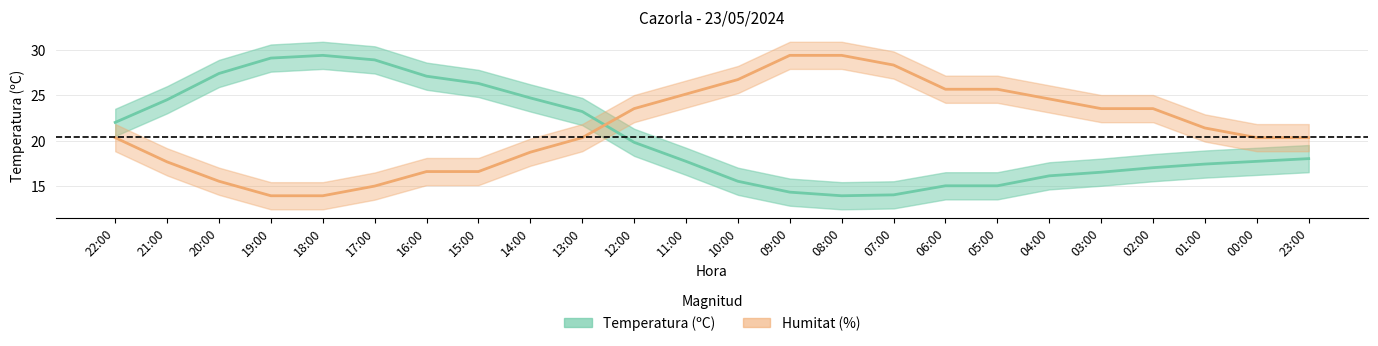

What position from the right is 14:00?

16